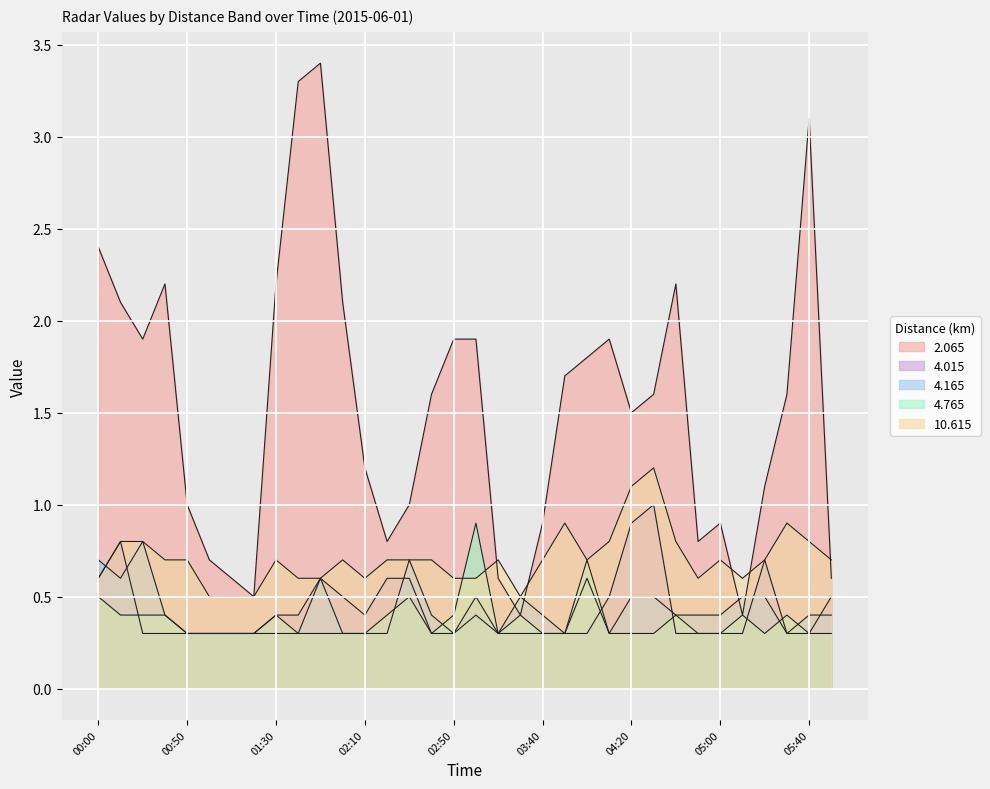

Where is the first local minimum for 4.165?

00:10